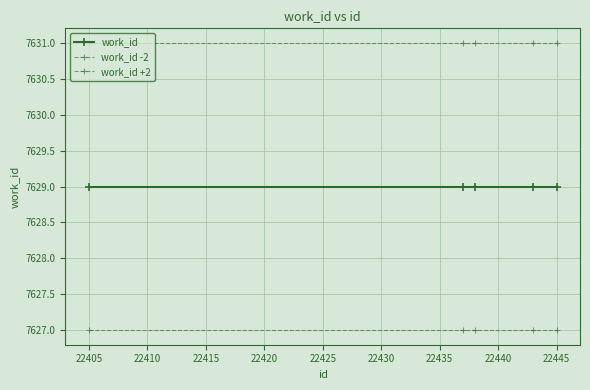

What is the value of the work_id +2 point at the 5th from the left?

7631